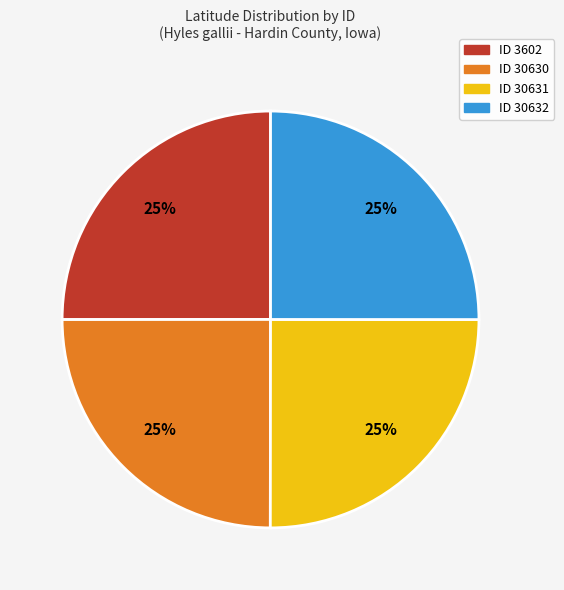

Count the number of slices in the pie.

4